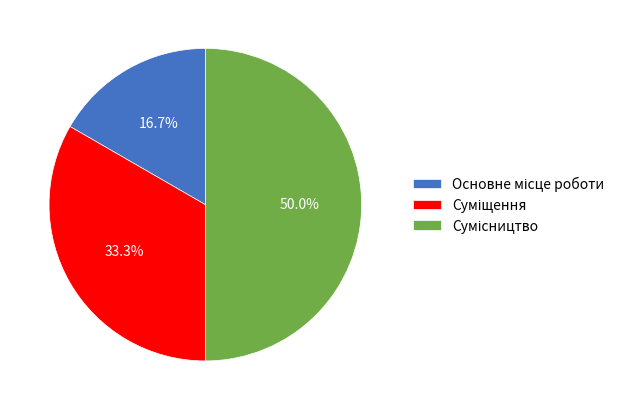

Count the number of slices in the pie.

3